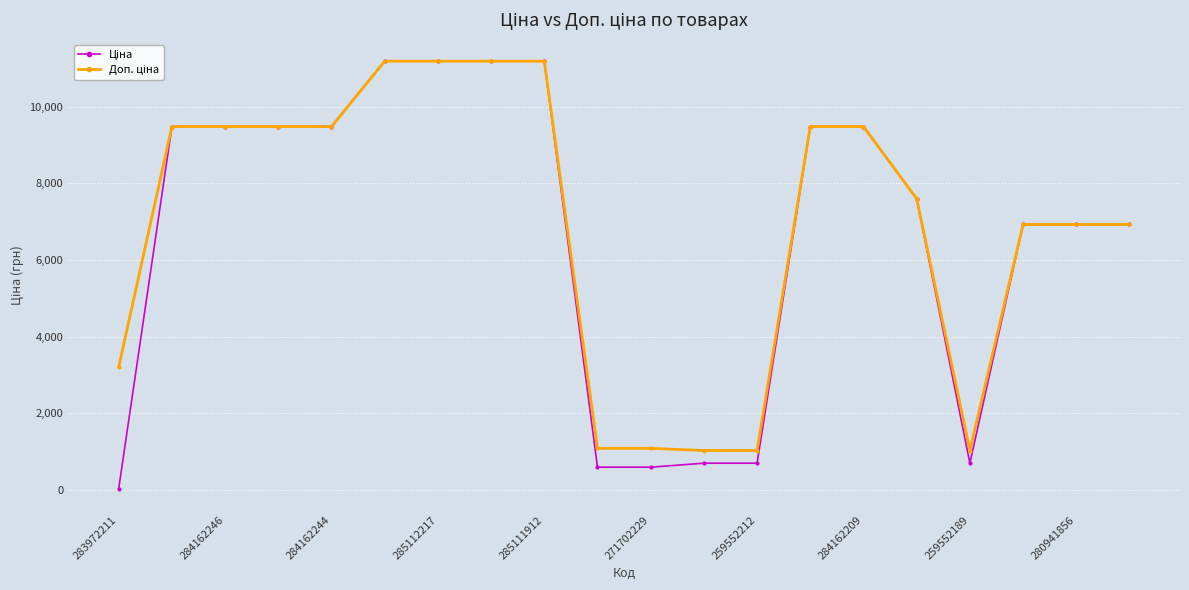

What is the greatest value displayed?

11188.2